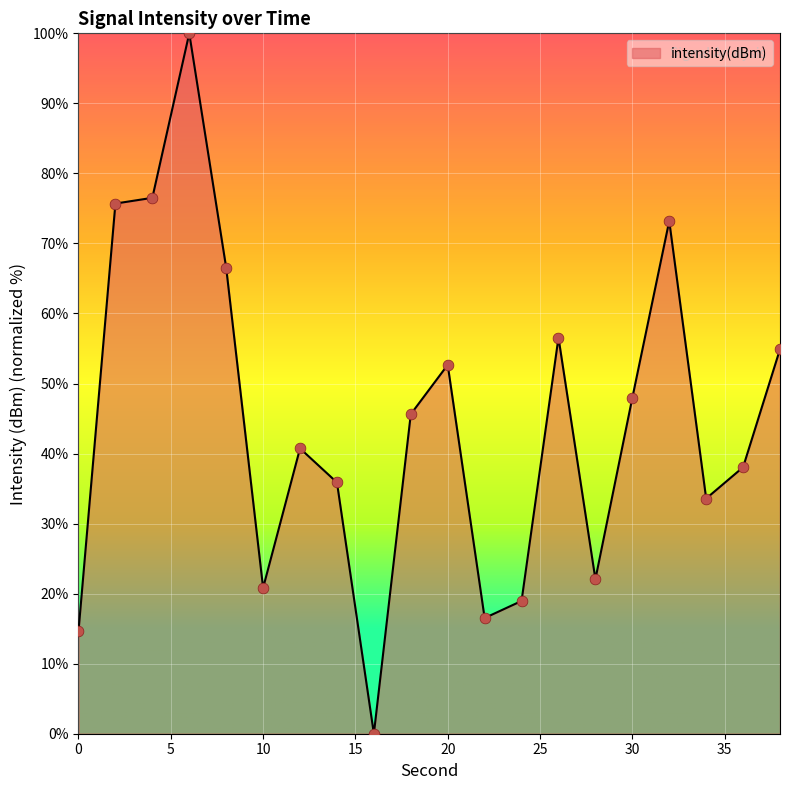

What is the greatest value displayed?

100.0